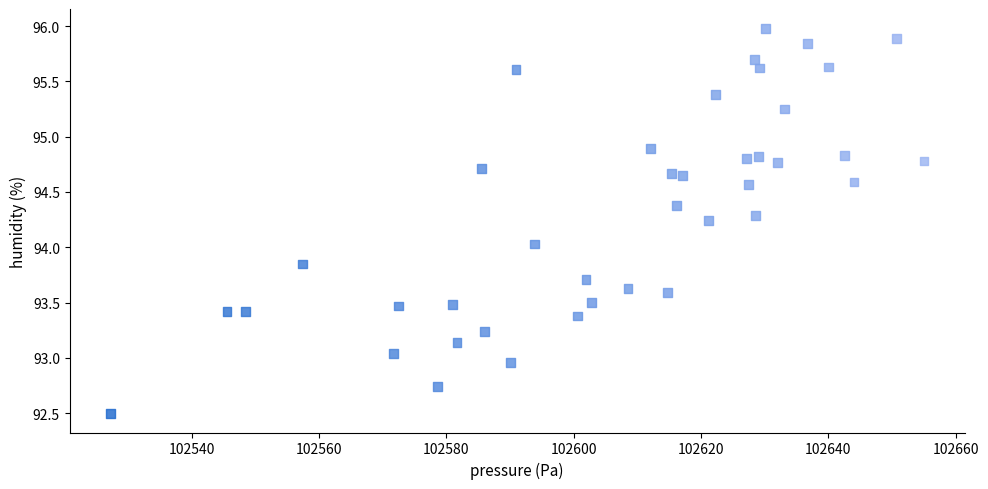

What is the range of X values (max minus min)?

127.8